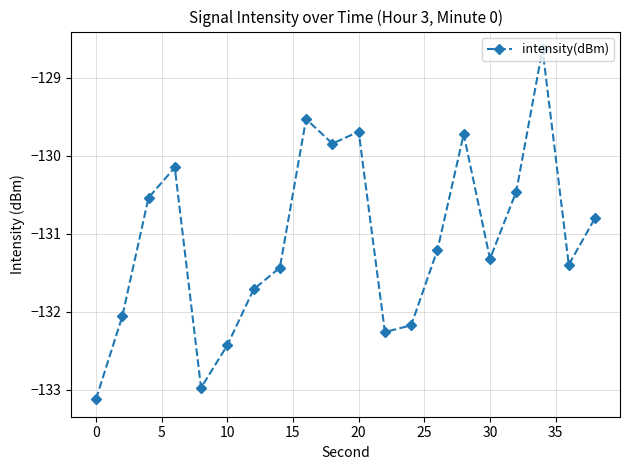

What is the maximum value shown in the chart?

-128.6